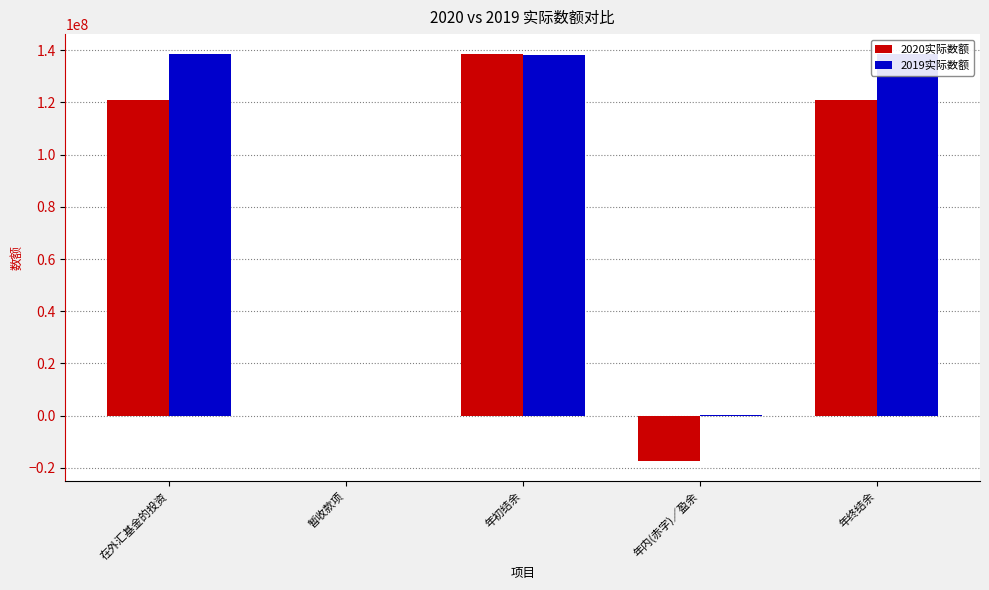

At which label does 2019实际数额 reach its peak?

在外汇基金的投资